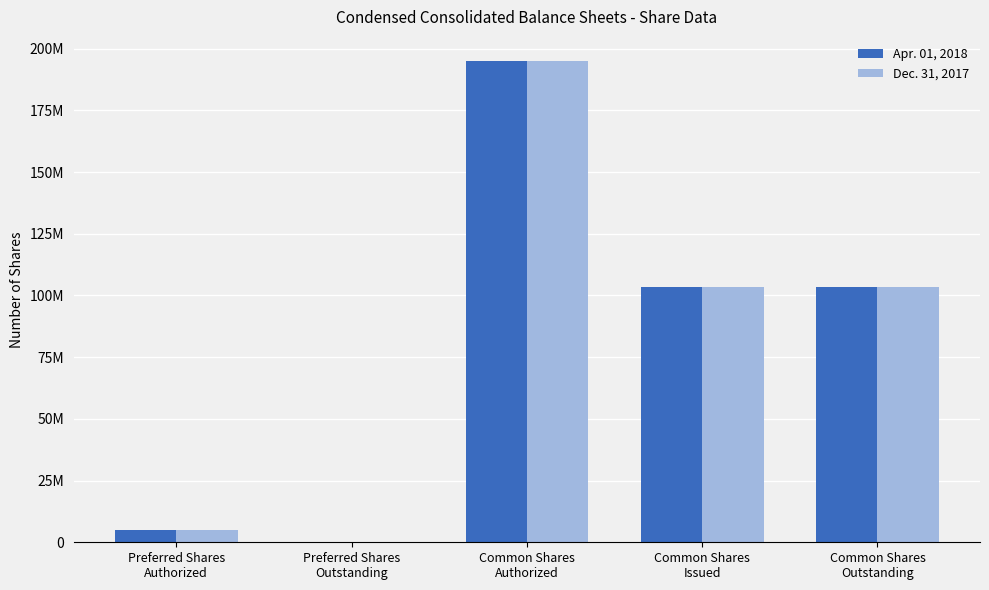

At Preferred Shares
Authorized, list the series in order from smallest to largest.

Apr. 01, 2018, Dec. 31, 2017